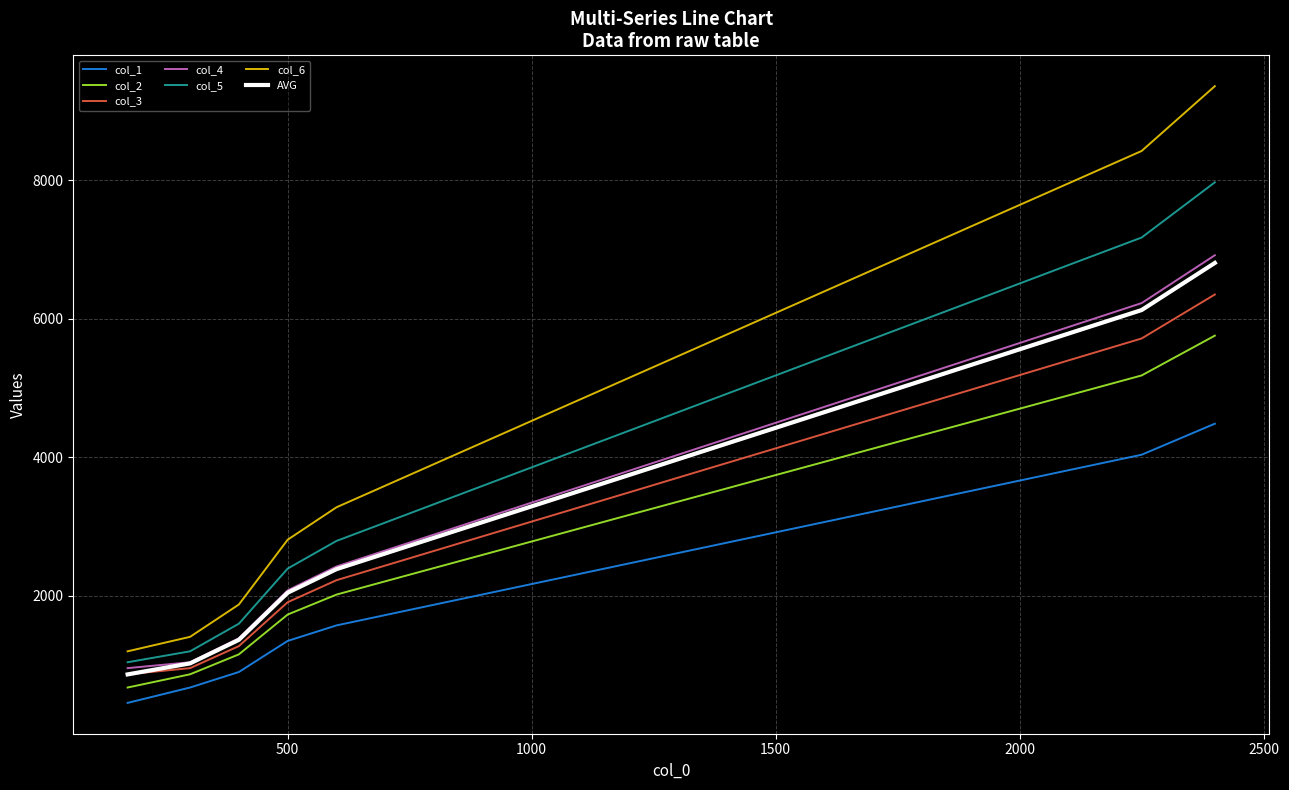

Which series has the largest total across all categories?

col_6